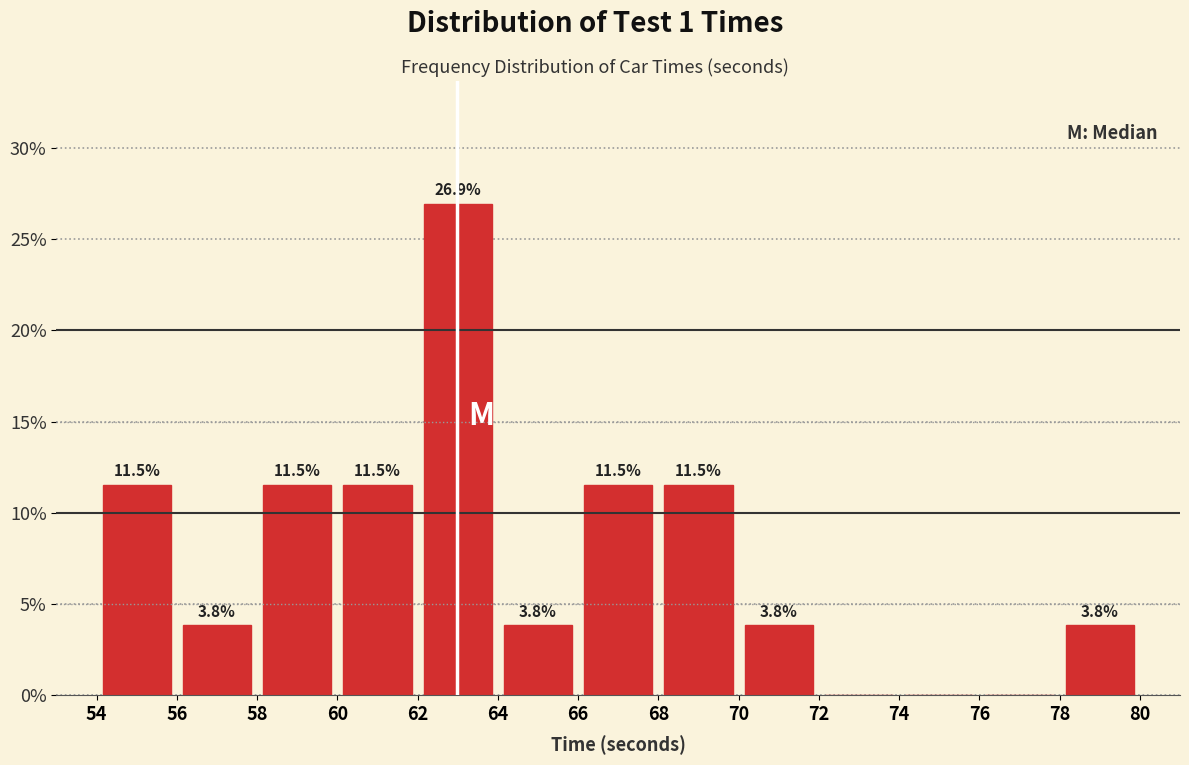

Over which range of the x-axis is the bar tallest?

62 to 64